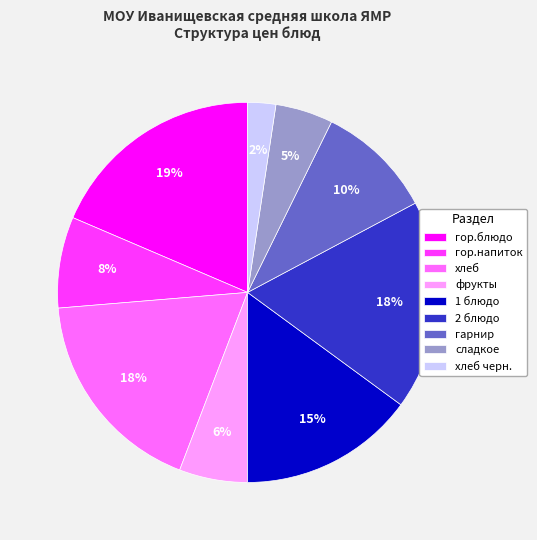

Which slice is the smallest?

хлеб черн.